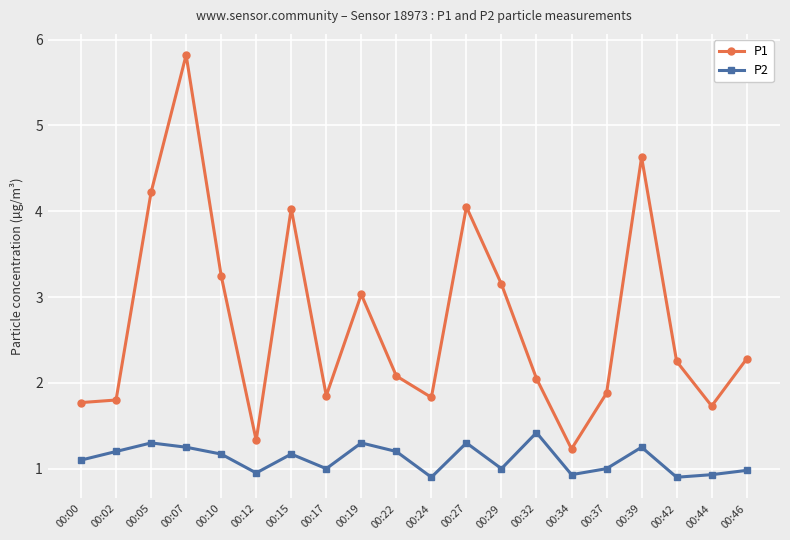

Is the value of P2 at 00:44 greater than the value of P1 at 00:10?

No